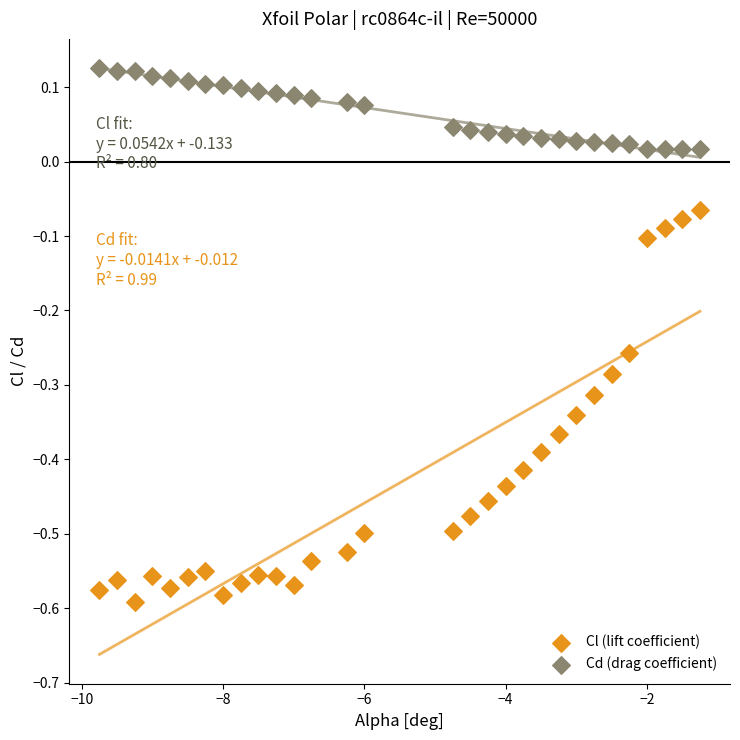

Across all data points, what is the range of X values (max minus min)?

8.5